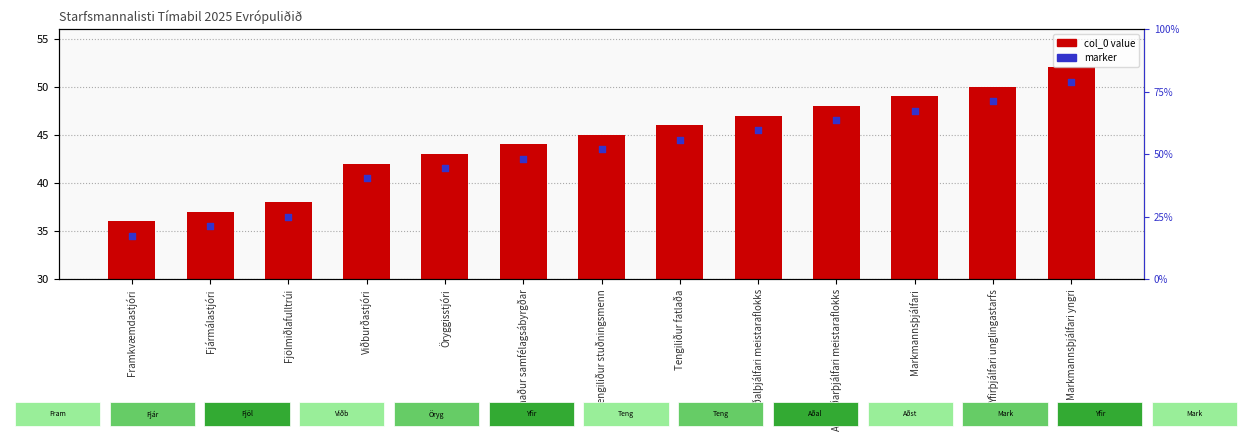

Is the value of col_0 value at Framkvæmdastjóri greater than the value of marker at Aðalþjálfari meistaraflokks?

No